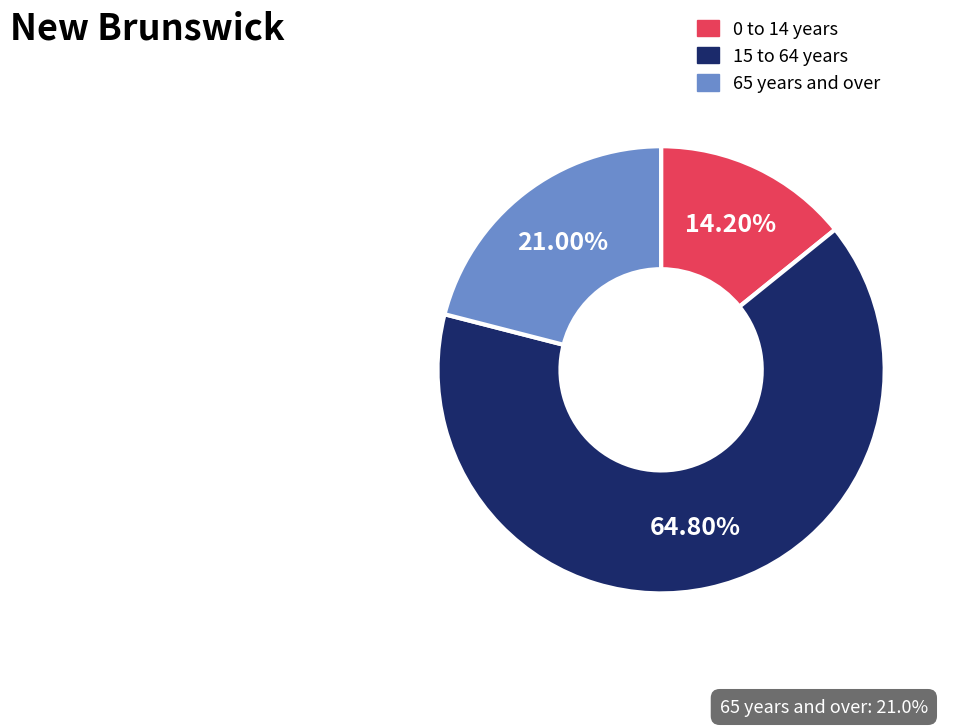

To the nearest percent, what percentage of the pie is 0 to 14 years?

14%